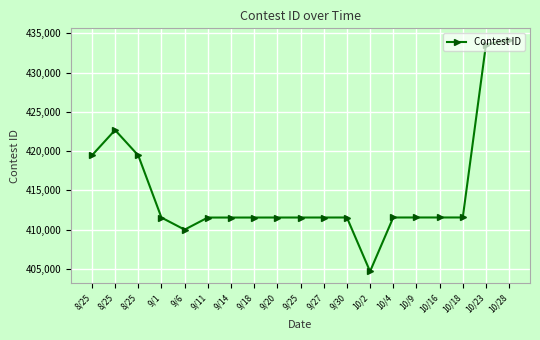

What is the value of the 14th point from the left?

411547